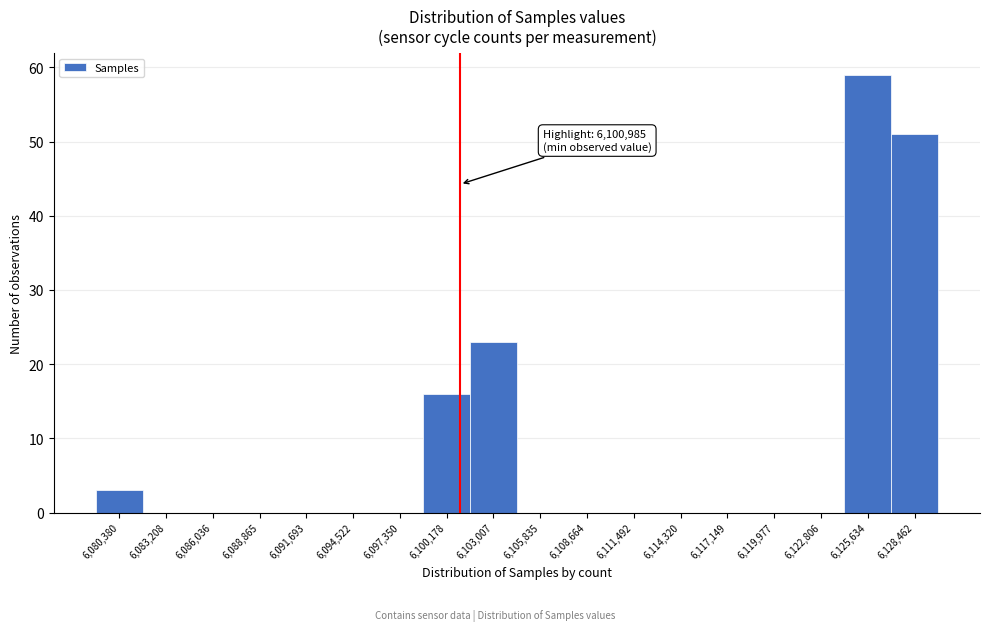

Over which range of the x-axis is the bar tallest?

6124000 to 6127000